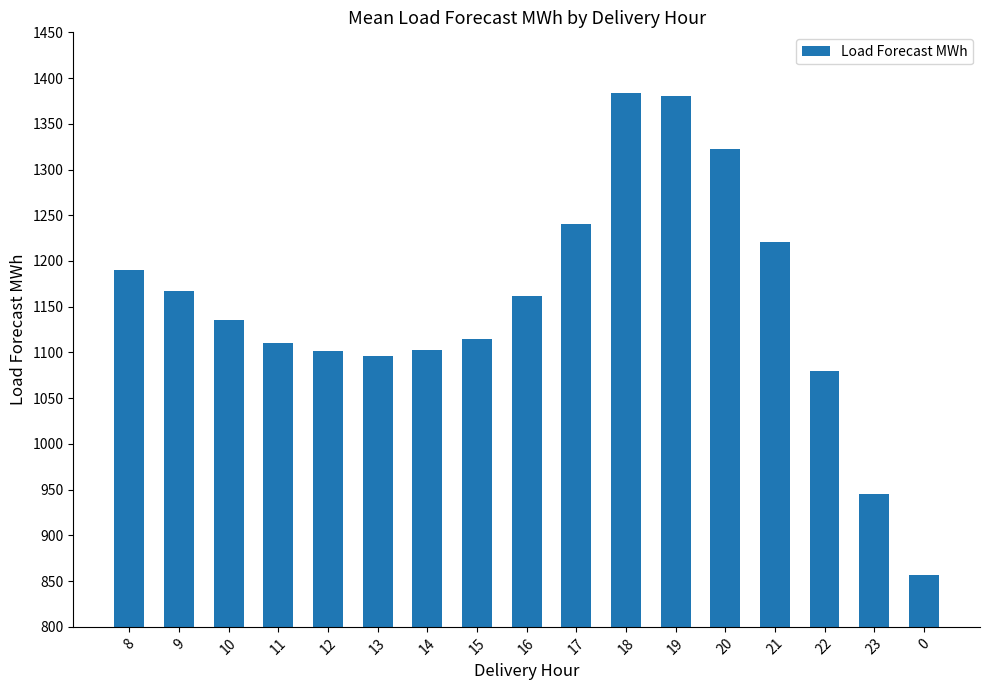

What is the label of the 14th bar from the left?

21